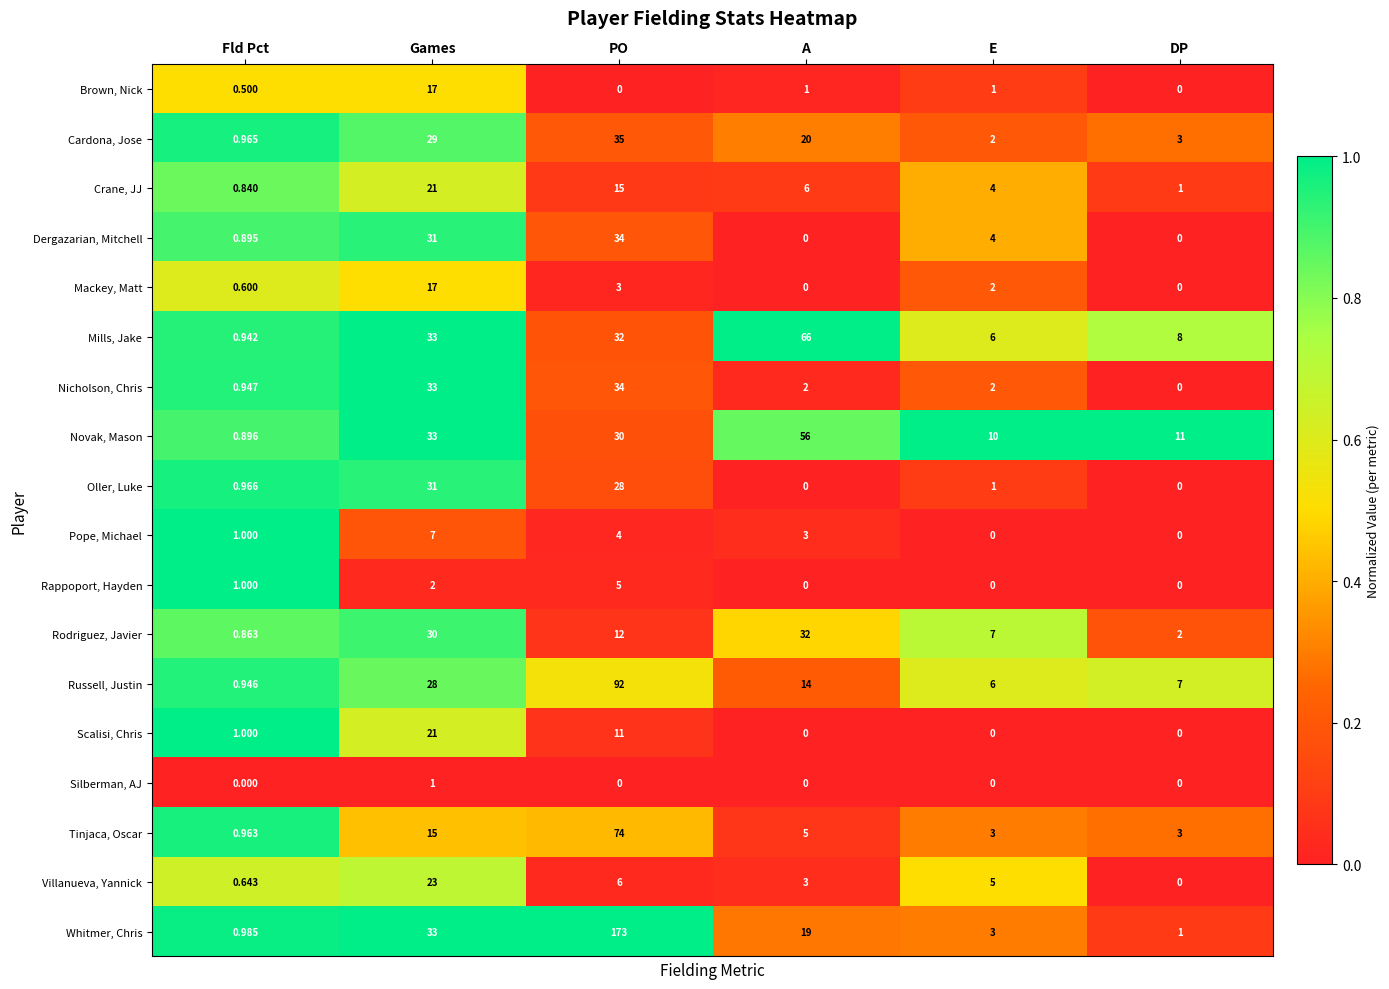

Which label corresponds to the largest value in the chart?

PO